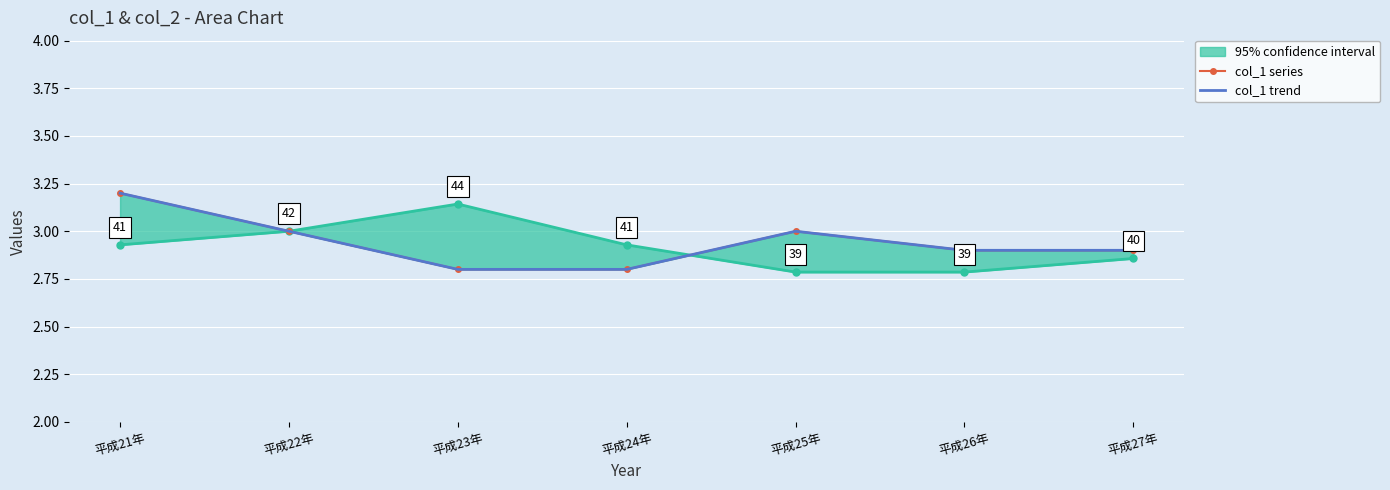

Reading right to left, what are all the values shown in this chart?

col_1 series: 平成27年=2.9	平成26年=2.9	平成25年=3.0	平成24年=2.8	平成23年=2.8	平成22年=3.0	平成21年=3.2
col_1 trend: 平成27年=2.9	平成26年=2.9	平成25年=3.0	平成24年=2.8	平成23年=2.8	平成22年=3.0	平成21年=3.2